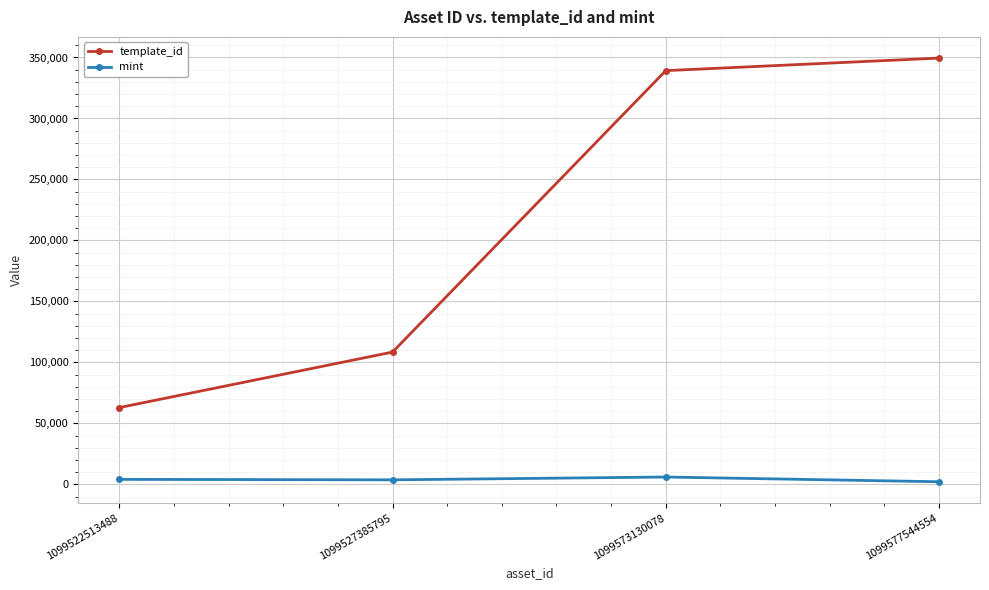

Which series has the largest range (max minus min)?

template_id